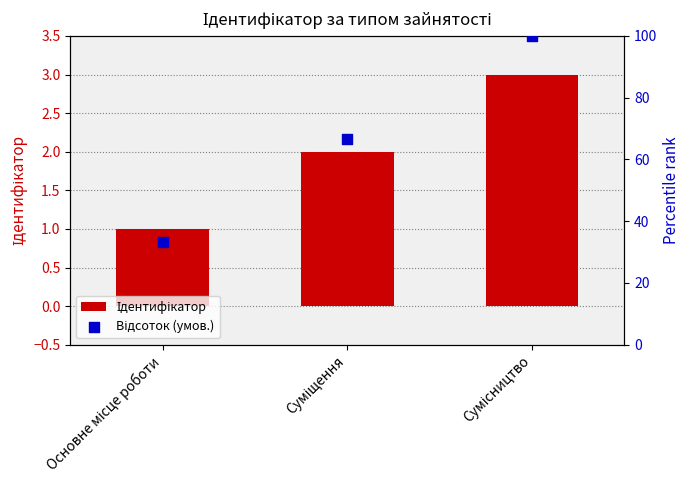

What are all the series names shown in the legend?

Ідентифікатор, Відсоток (умов.)